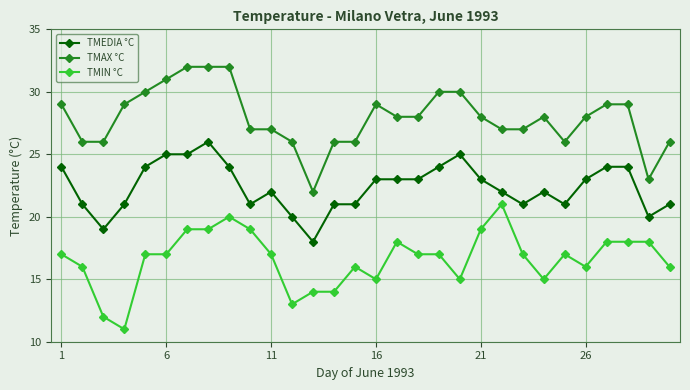

List the series in order of their peak value, lowest first.

TMIN °C, TMEDIA °C, TMAX °C